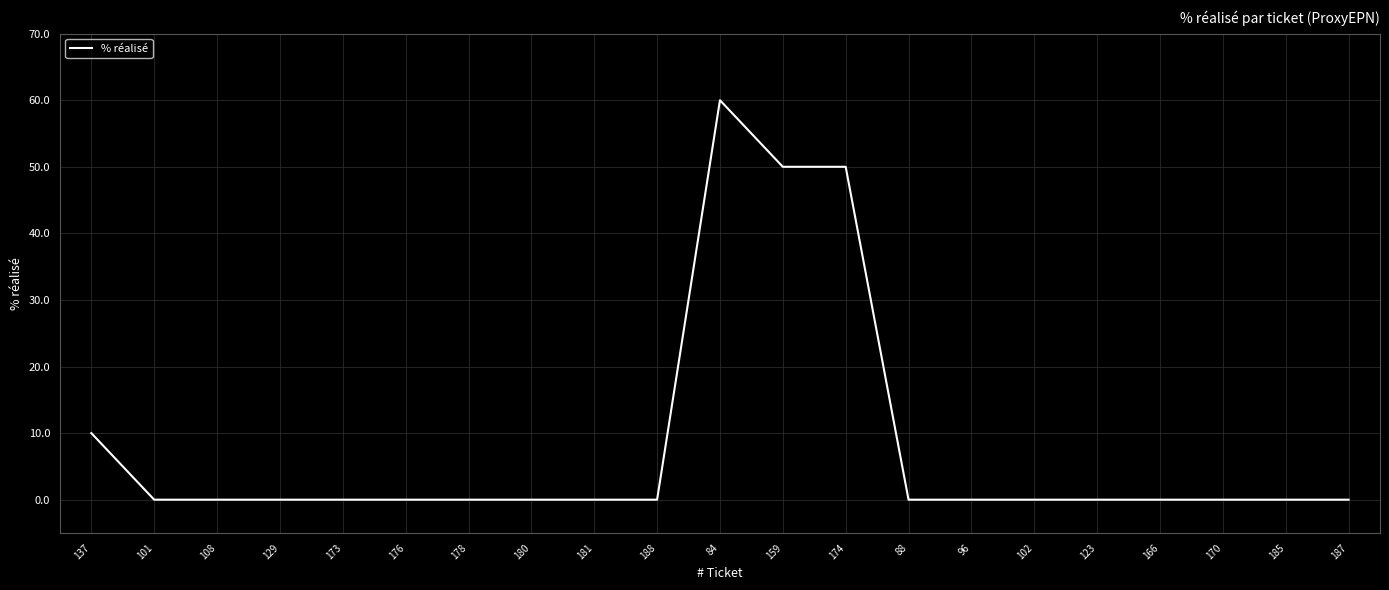

Which category has the highest value across all series?

84